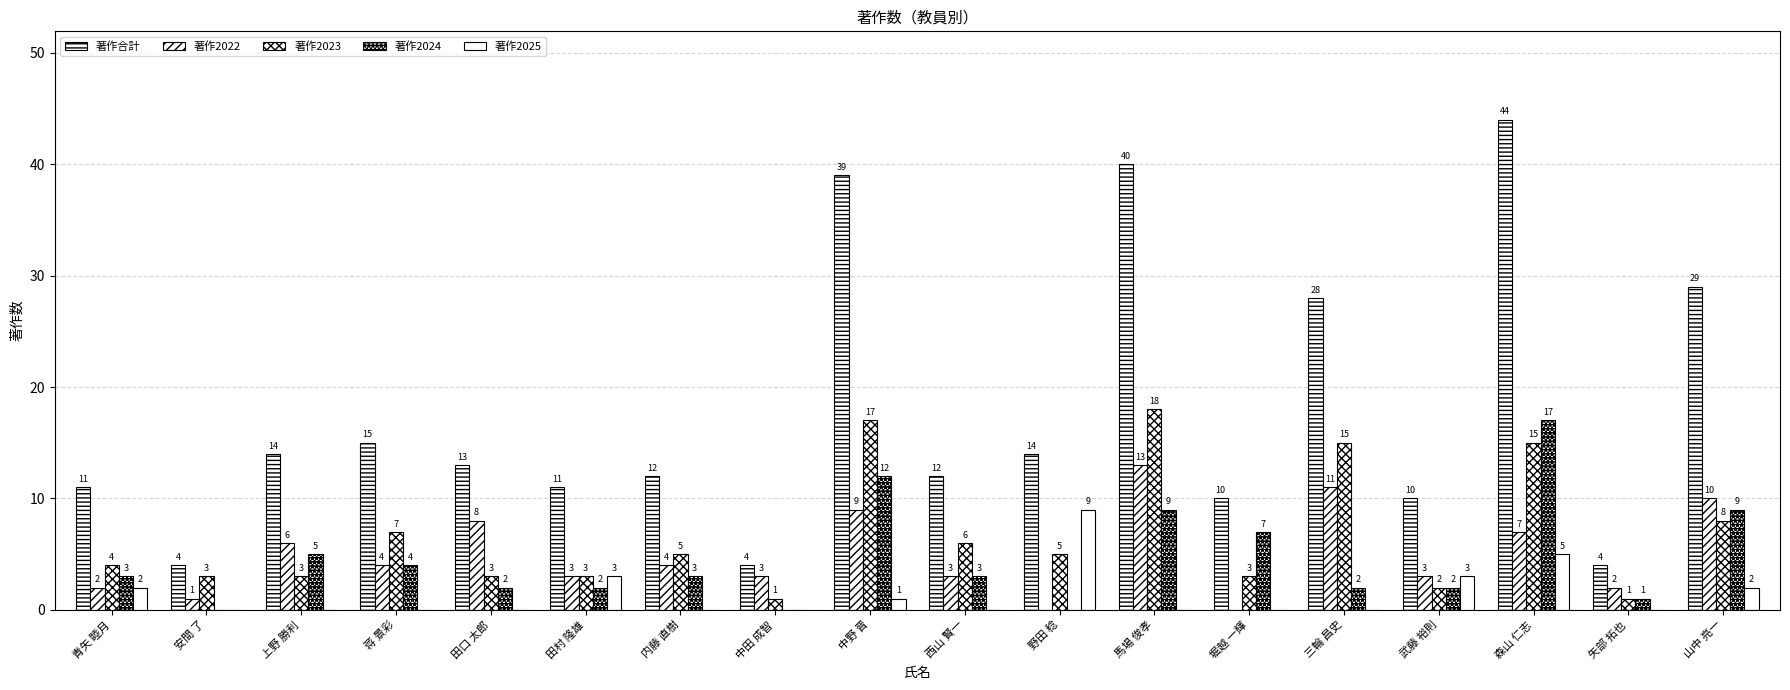

How many values in 著作2024 are above zero?

15